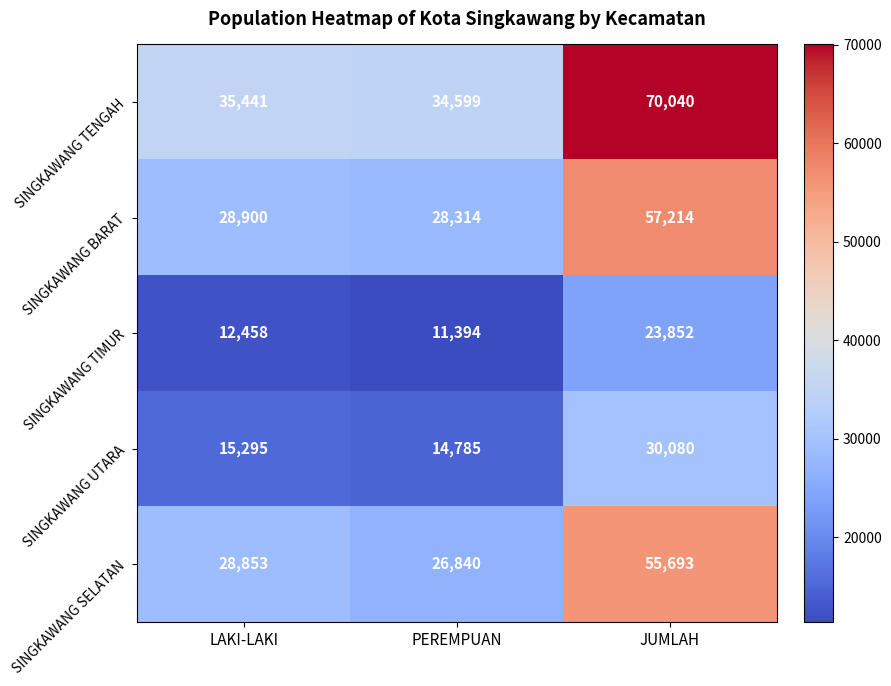

List the labels in order of SINGKAWANG UTARA value, largest first.

JUMLAH, LAKI-LAKI, PEREMPUAN